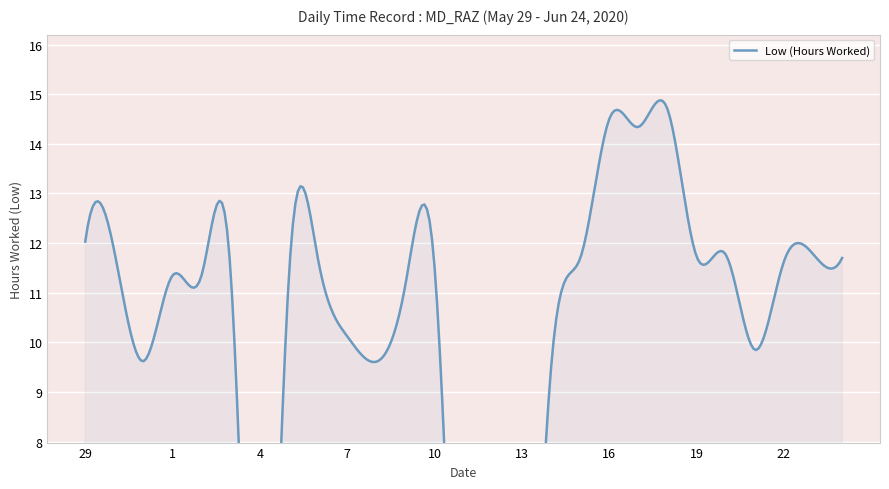

Is it true that the value at 23 is 11.8?

True